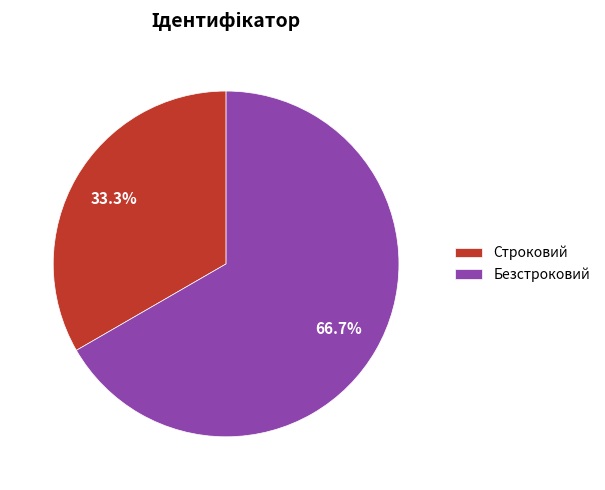

Is the sum of Строковий and Безстроковий greater than half?

Yes